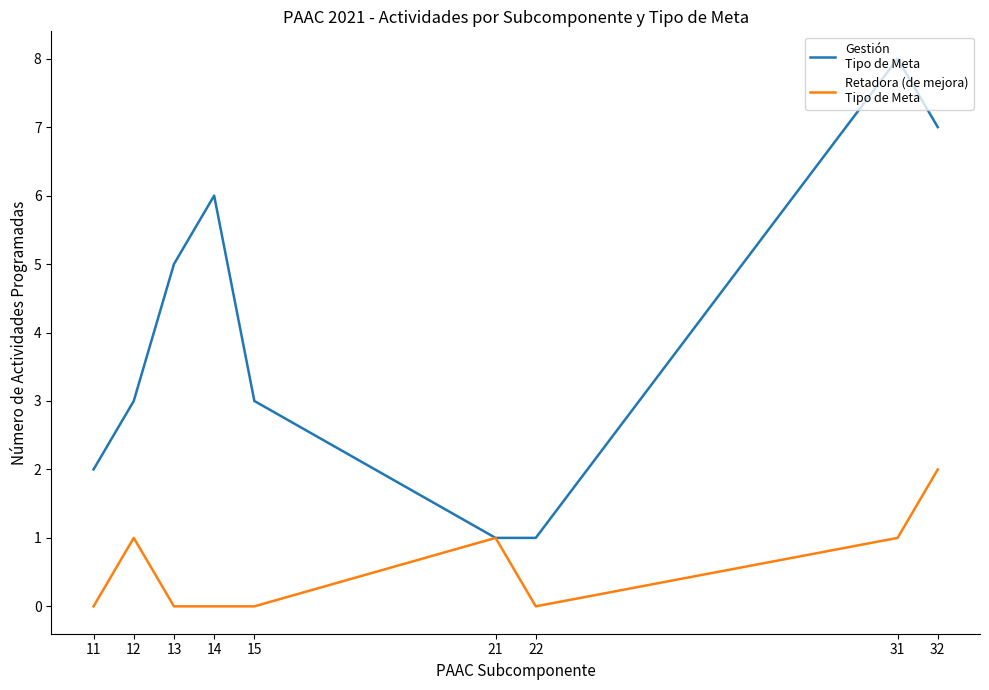

Which label corresponds to the largest value in the chart?

31